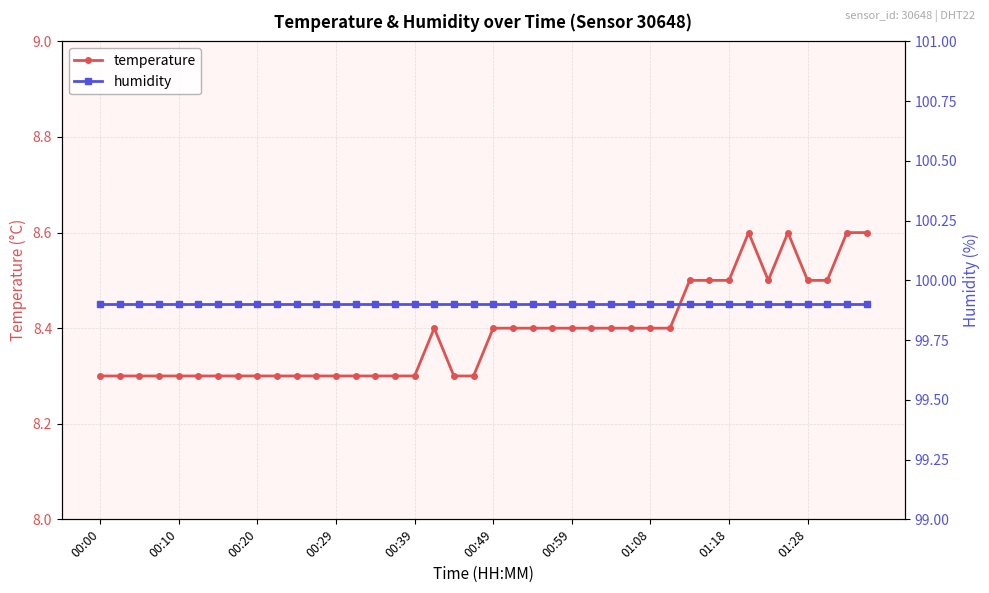

Which category has the lowest value in the temperature series?

00:00